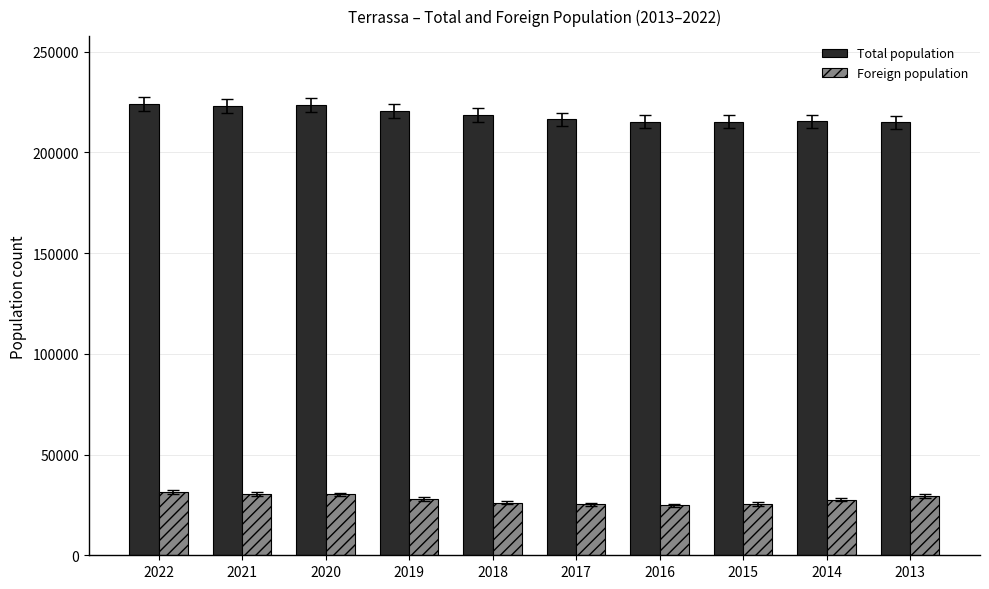

Rank the series at 2021 from lowest to highest value.

Foreign population, Total population